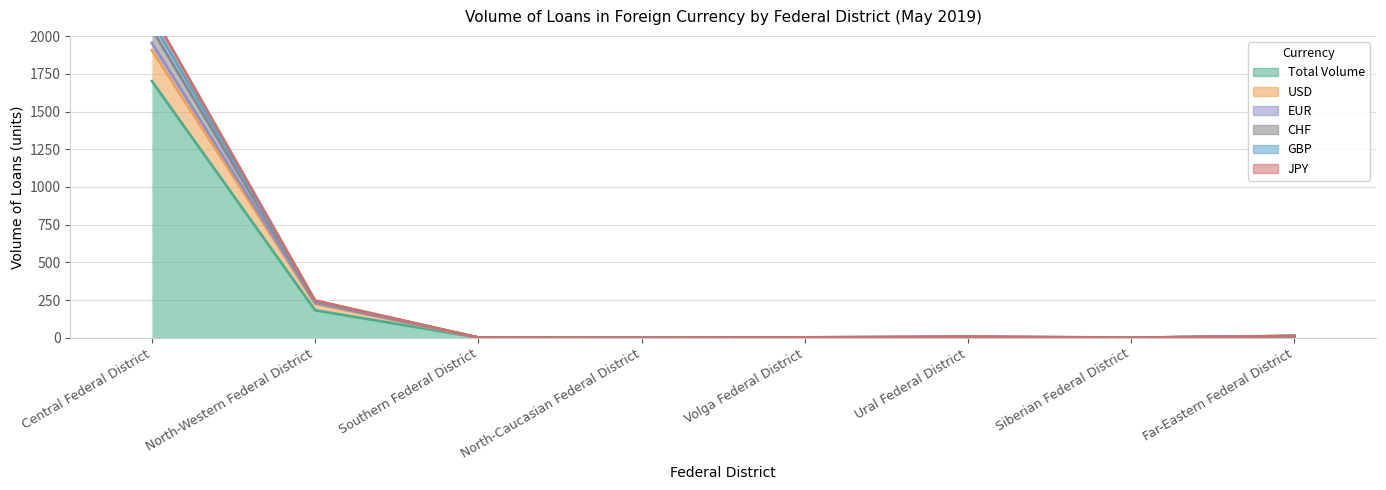

What is the sum of all CHF values?

2146